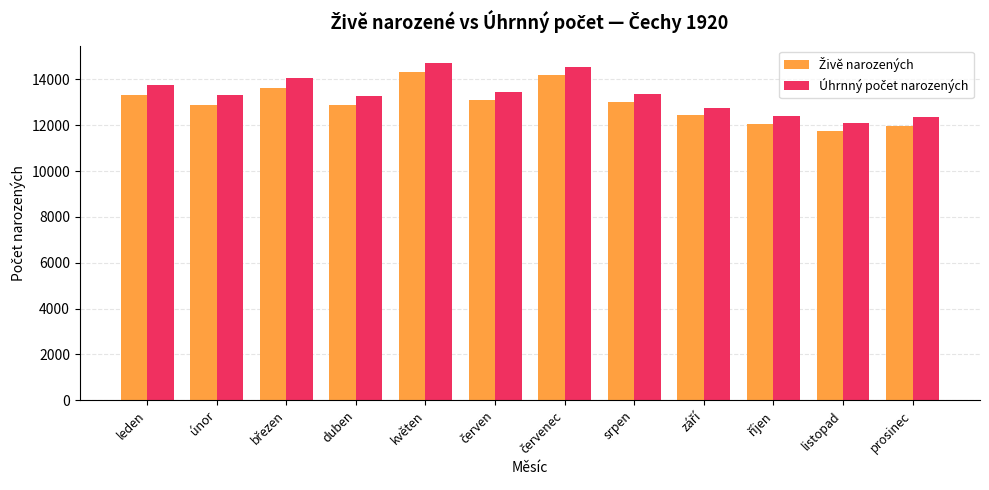

What is the total value across all series at květen?

29053